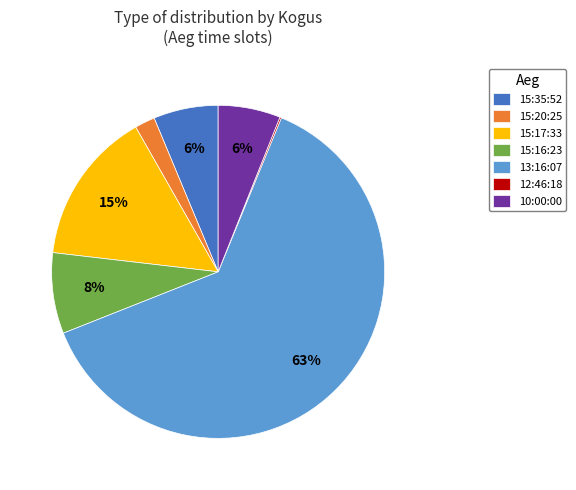

To the nearest percent, what is the average slice percentage?

14%